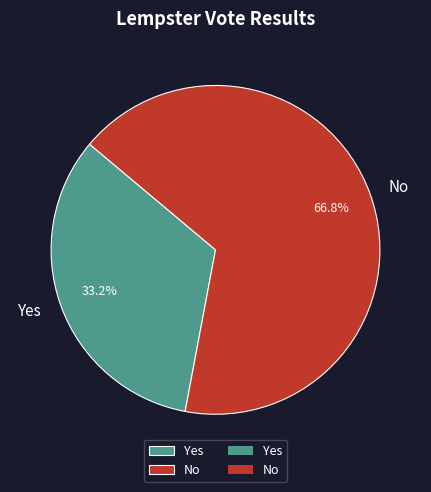

Which slice is the largest?

No